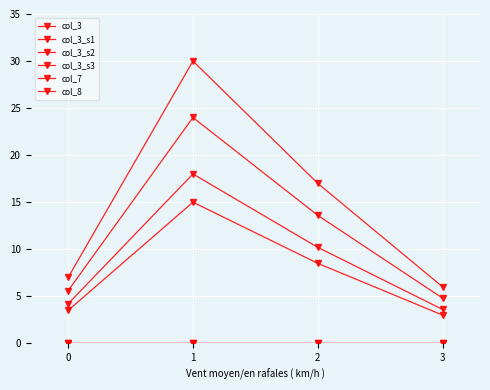

Is this an area chart (filled region under the line)?

No